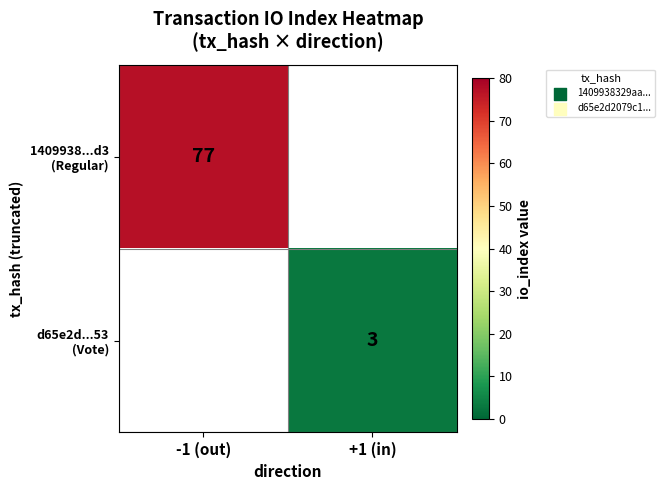

At -1 (out), list the series in order from smallest to largest.

1409938...d3 (Regular), d65e2d...53 (Vote)